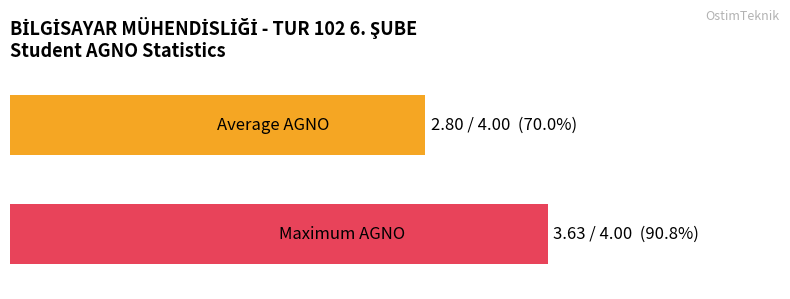

Are the bars horizontal?

Yes